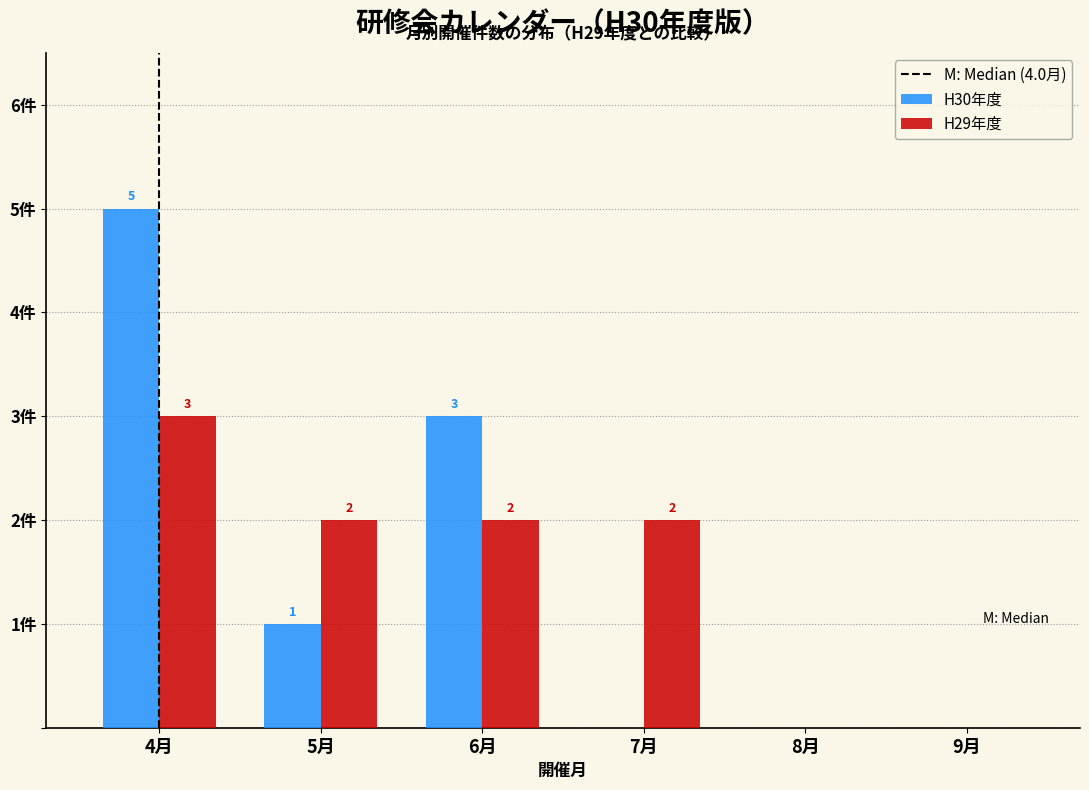

Between 6月 and 8月, which series saw the biggest shift?

H30年度